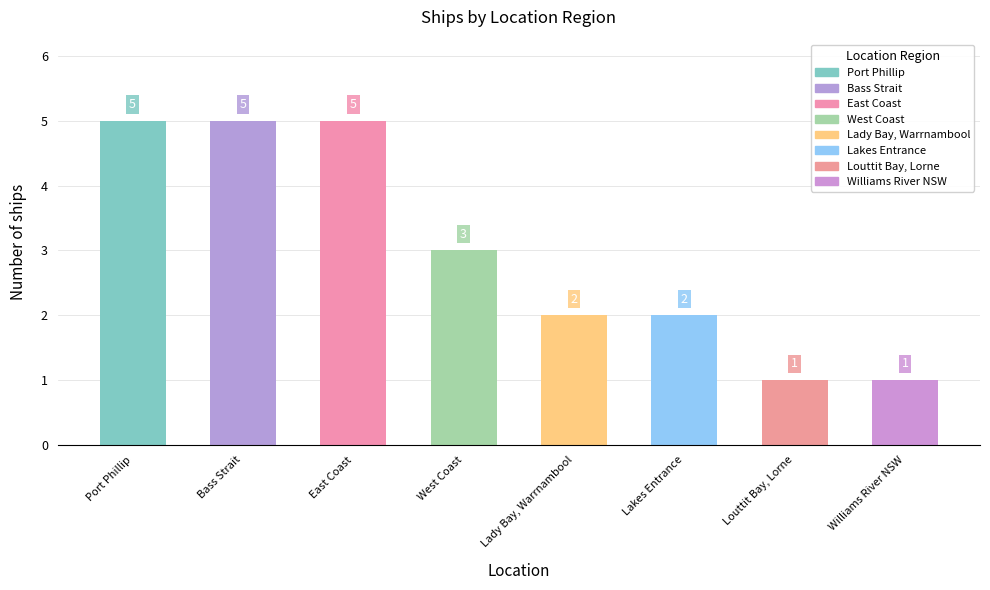

Does the chart contain any negative values?

No